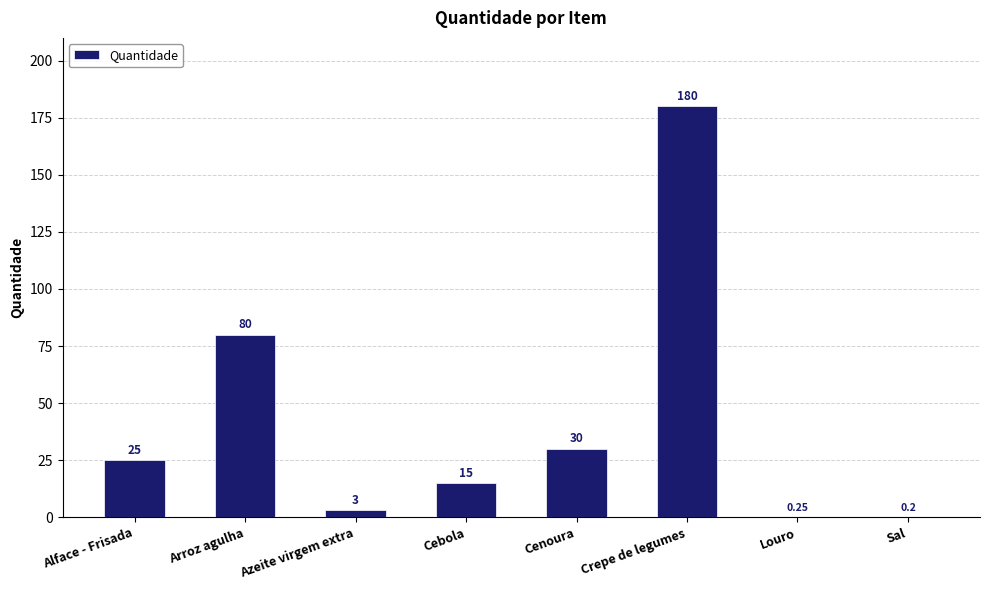

At which label is the value closest to 90?

Arroz agulha